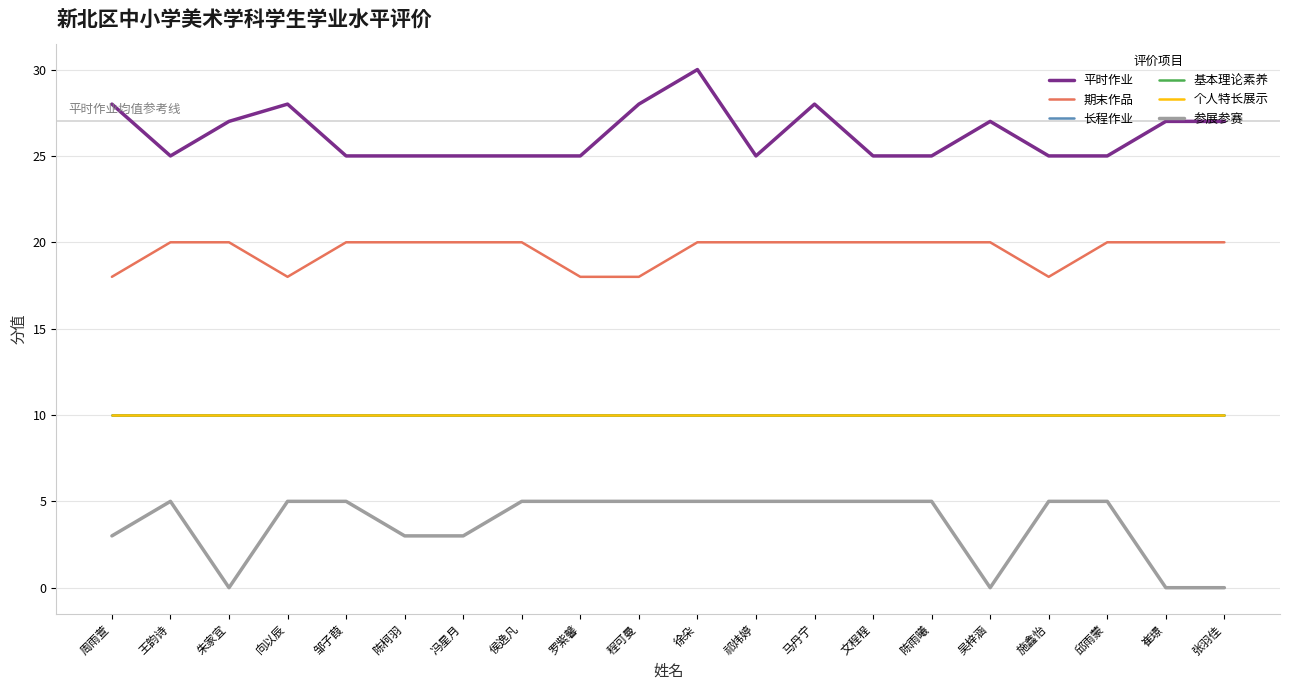

What is the maximum value for 期末作品?

20